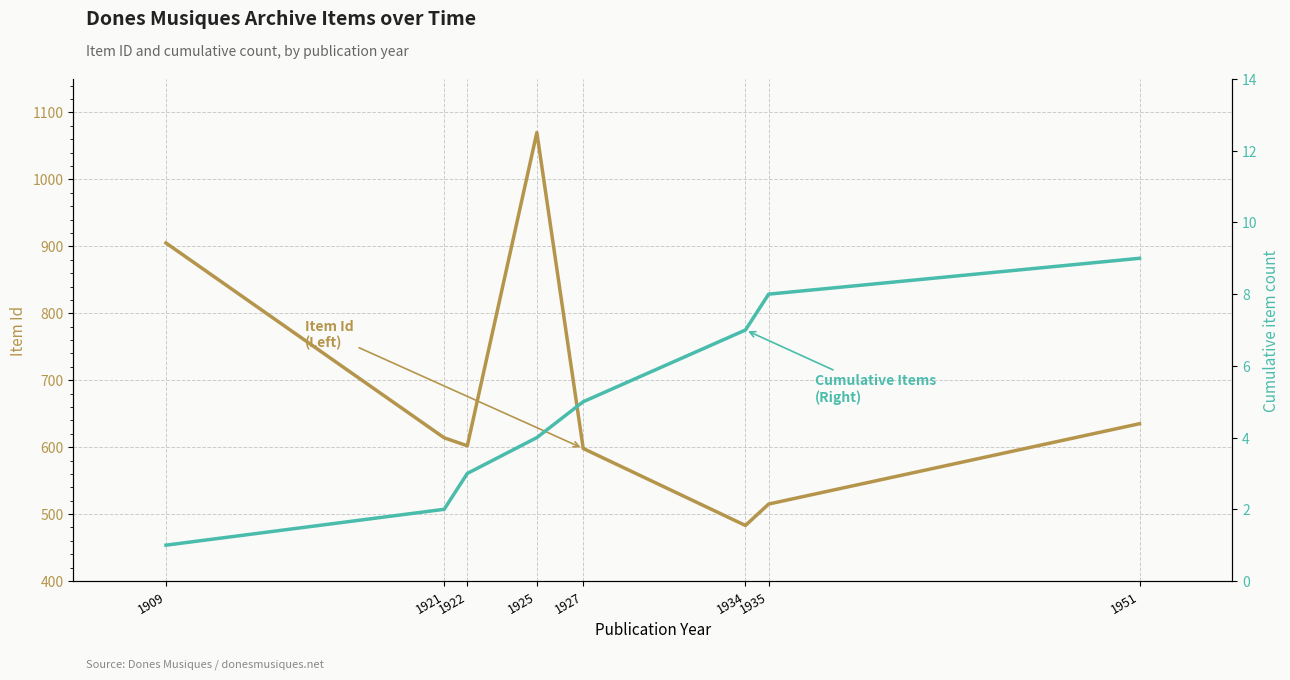

What is the difference between the highest and lowest values at 1951?

626